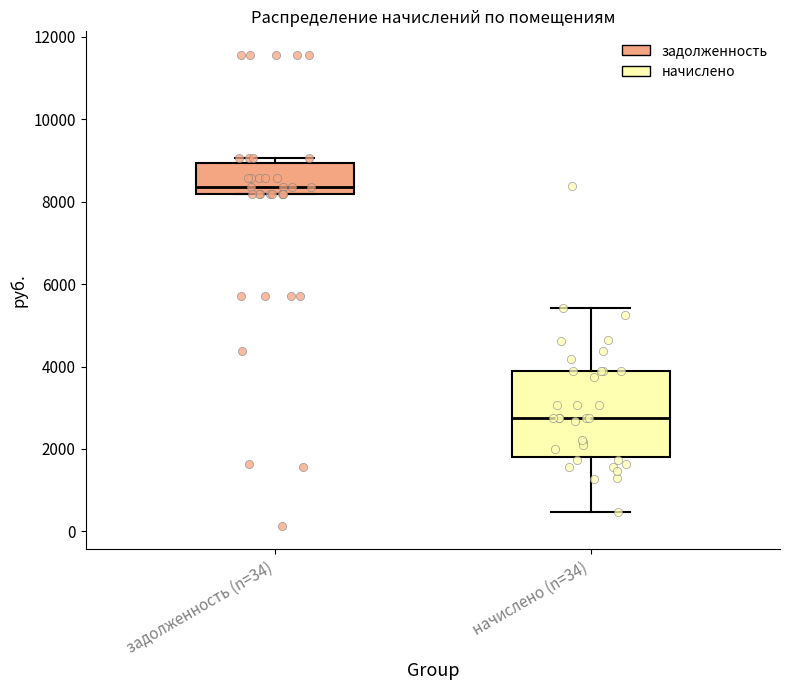

Which box is the tallest, from its lower edge to its upper edge?

начислено (n=34)